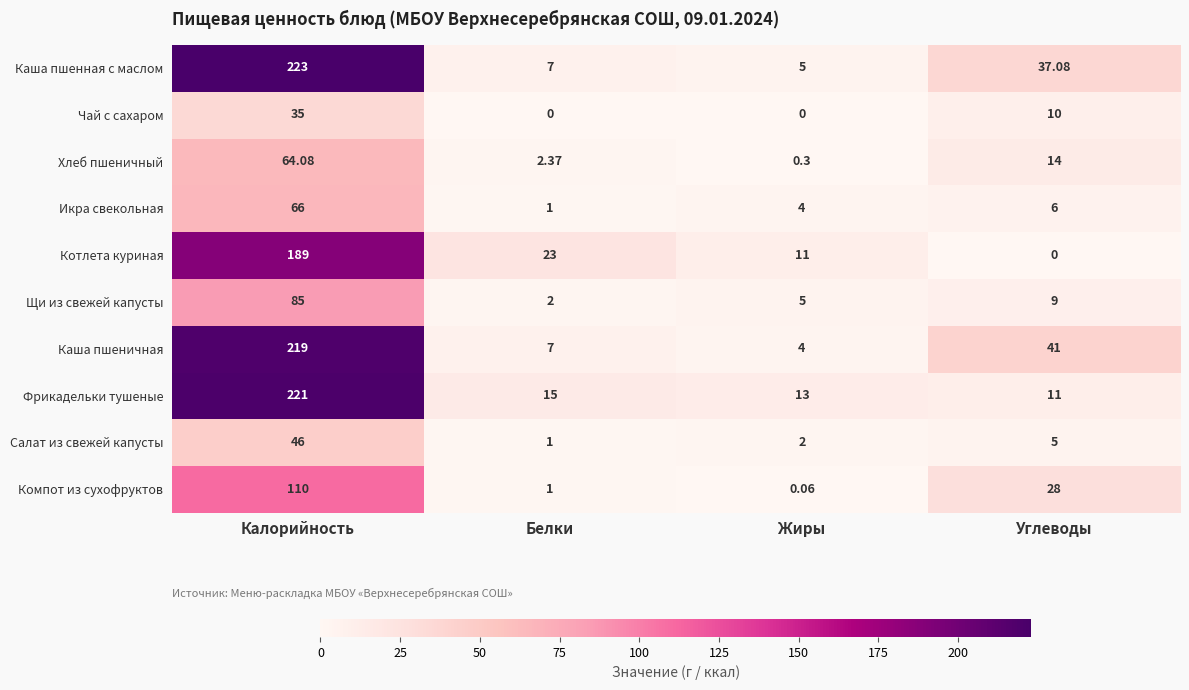

List the labels in order of Каша пшеничная value, largest first.

Калорийность, Углеводы, Белки, Жиры